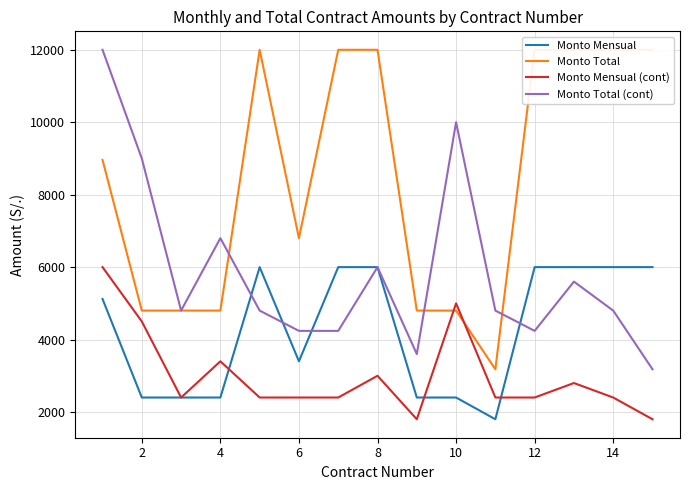

Read the Monto Total (cont) value at 14.

4800